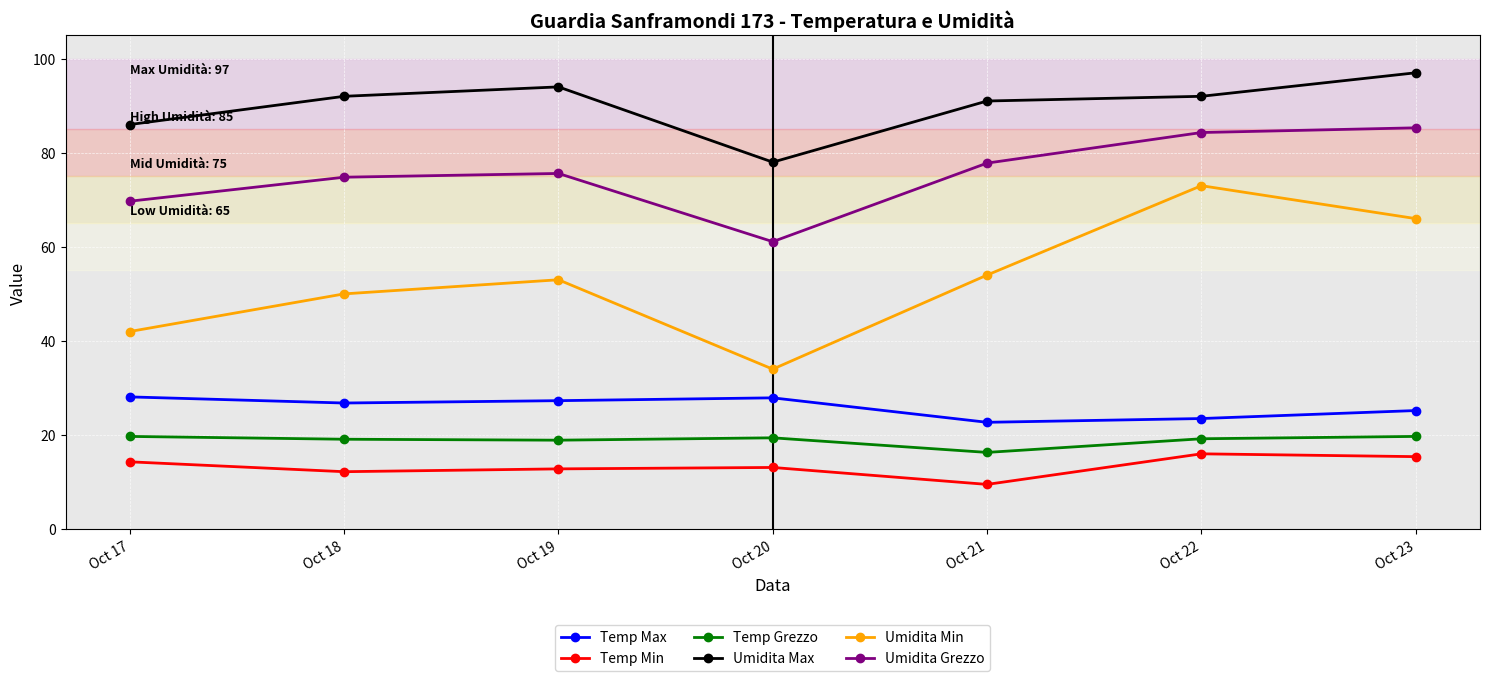

What is the value of the Umidita Max point at the 4th from the left?

78.0